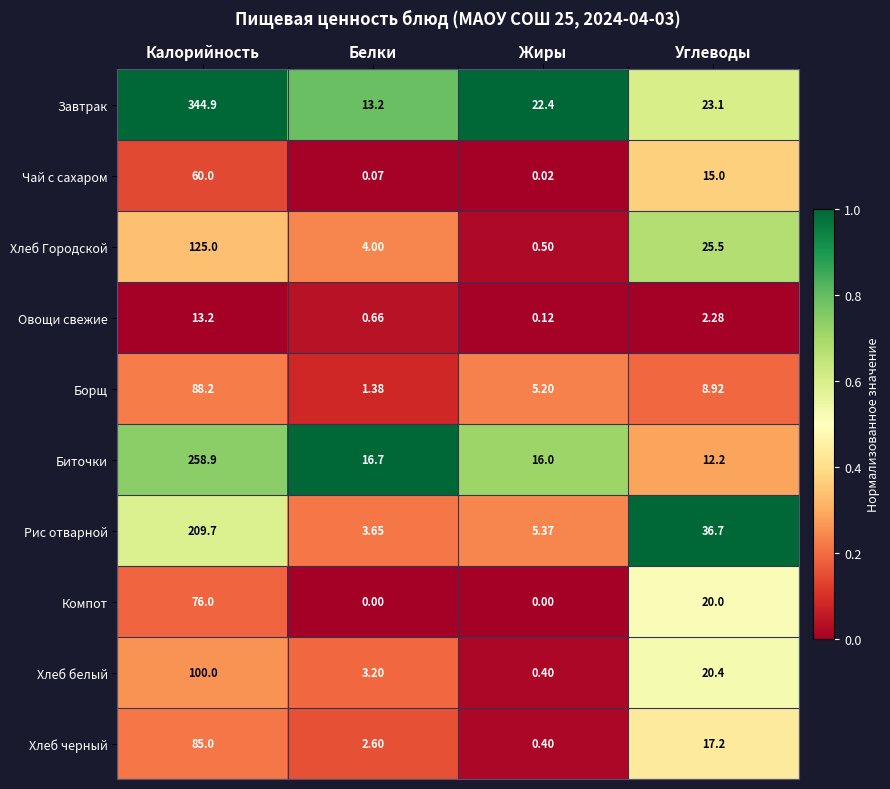

Which series has the largest total across all categories?

Завтрак